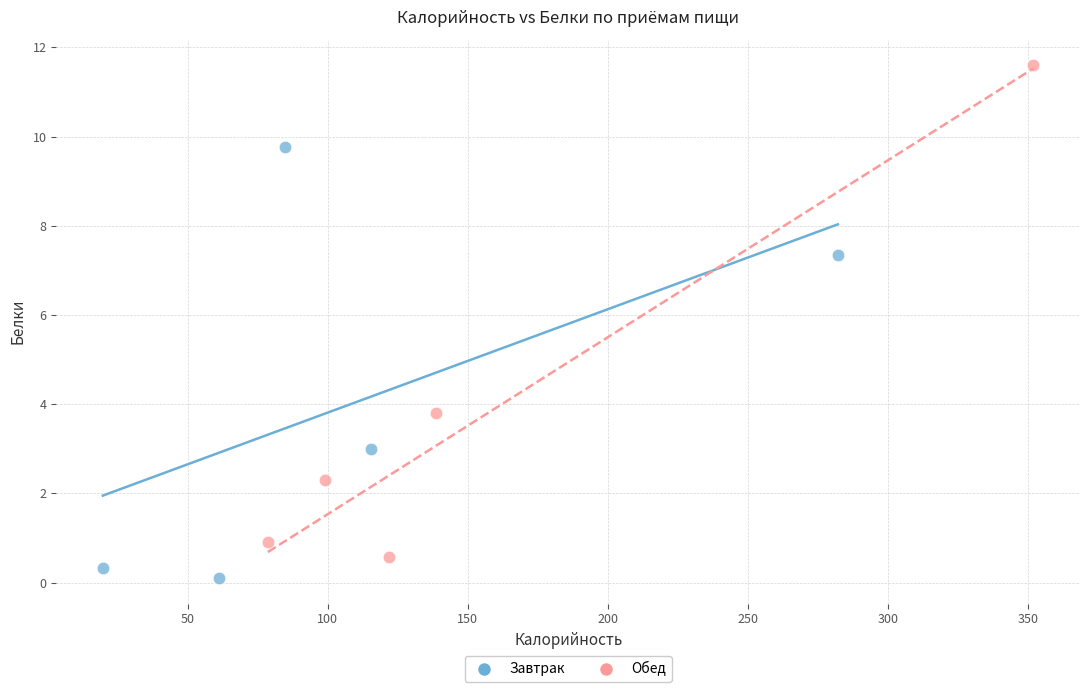

Which series has the largest Y range (max minus min)?

Обед